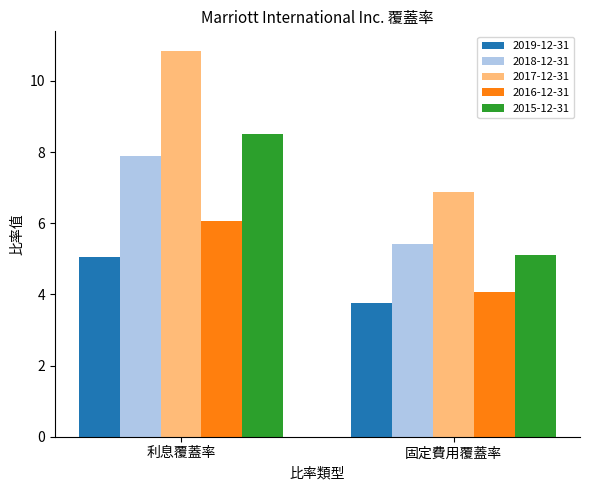

Which series changed the most between 利息覆蓋率 and 固定費用覆蓋率?

2017-12-31